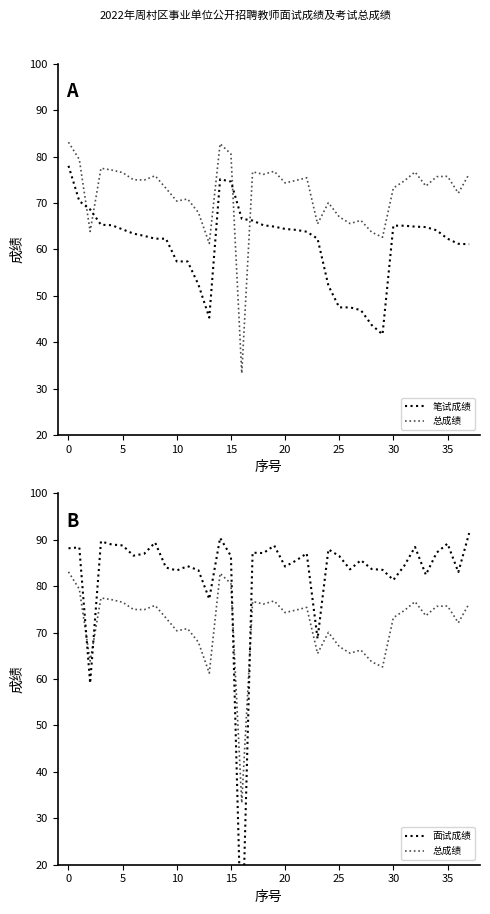

Rank the series by their average value, from lowest to highest.

笔试成绩, 总成绩, 面试成绩